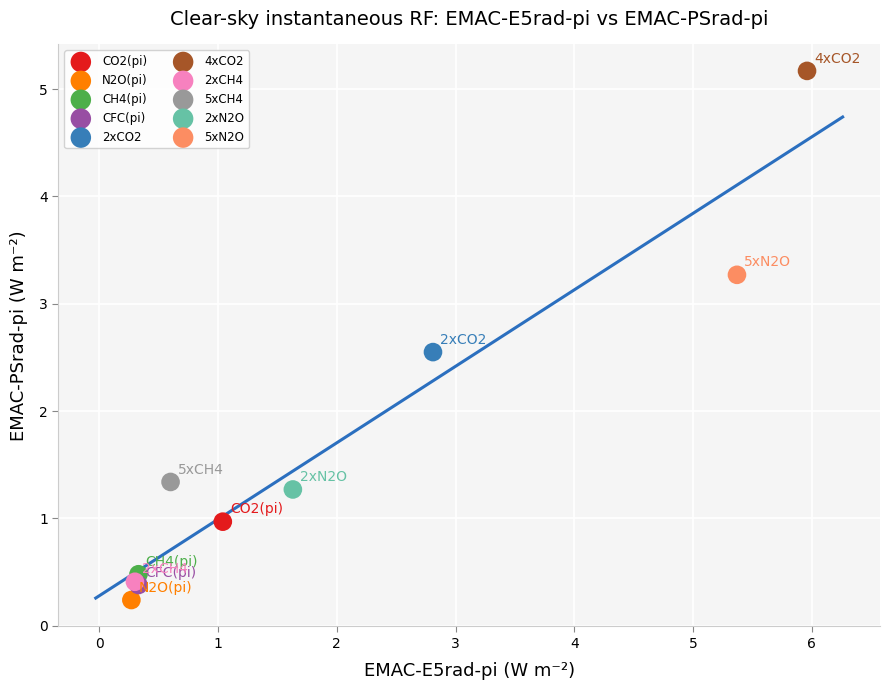

Which series reaches the minimum Y coordinate?

N2O(pi)